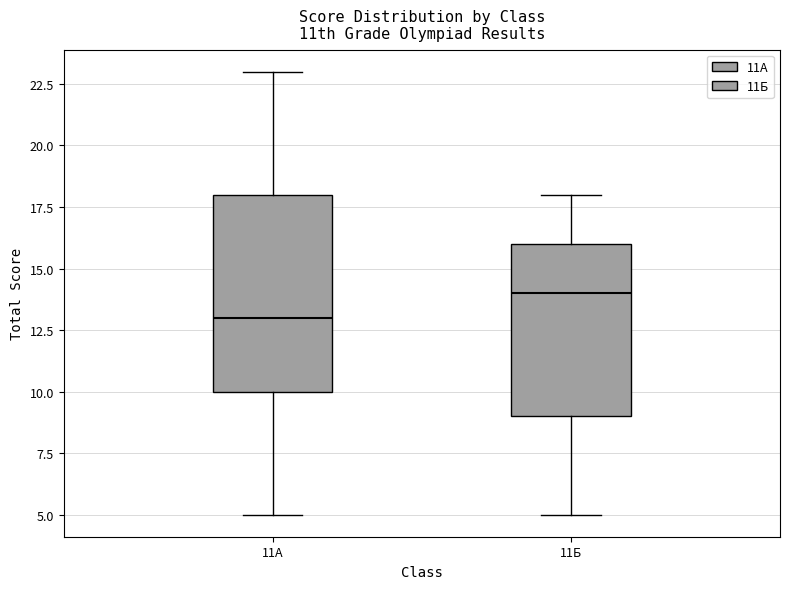

Which box's median line is the highest?

11Б